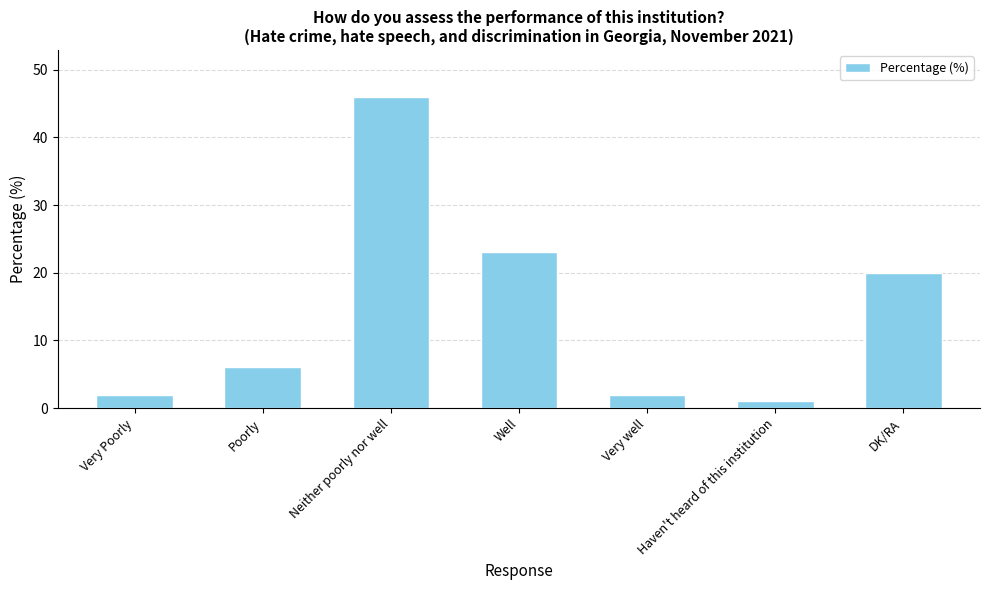

Between DK/RA and Poorly, which is larger?

DK/RA